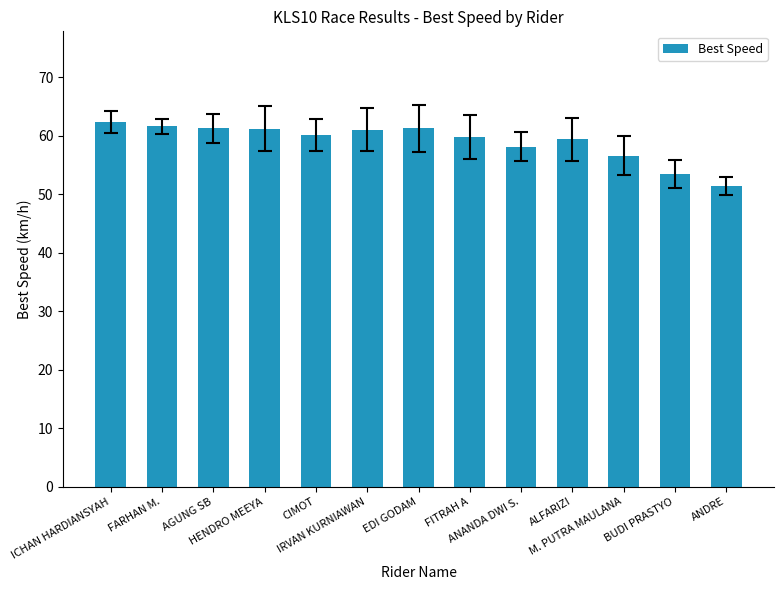

What is the difference between the maximum and minimum values?

10.9